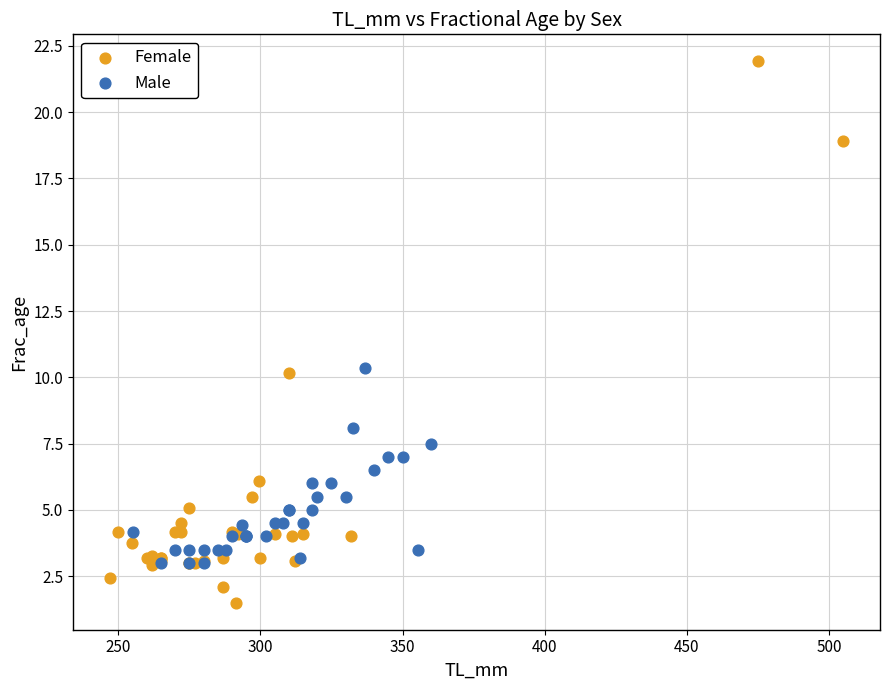

Which series has the widest spread of Y values?

Female